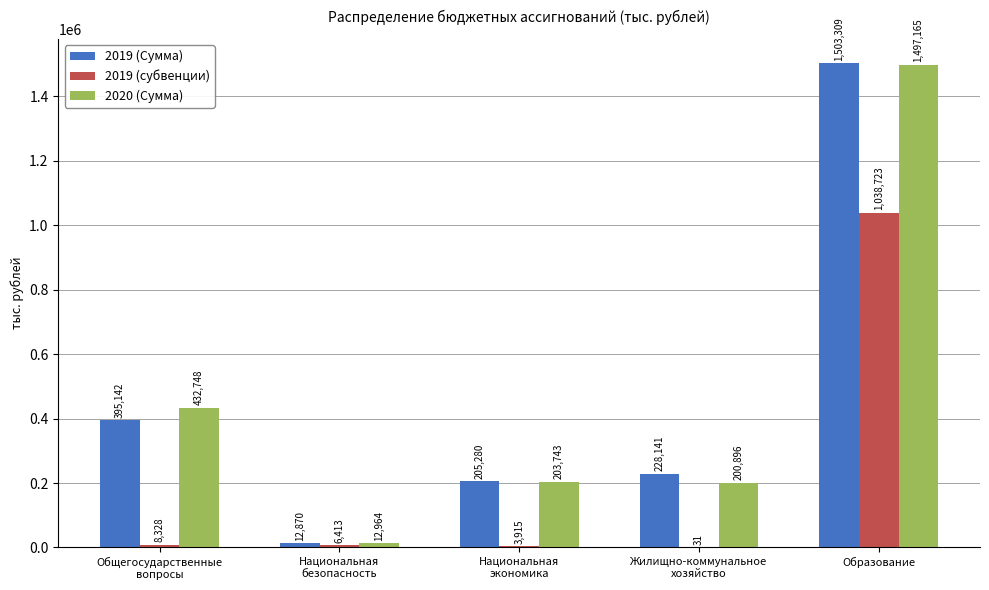

What is the sum of the 2020 (Сумма) values at Национальная
безопасность and Образование?

1510129.2